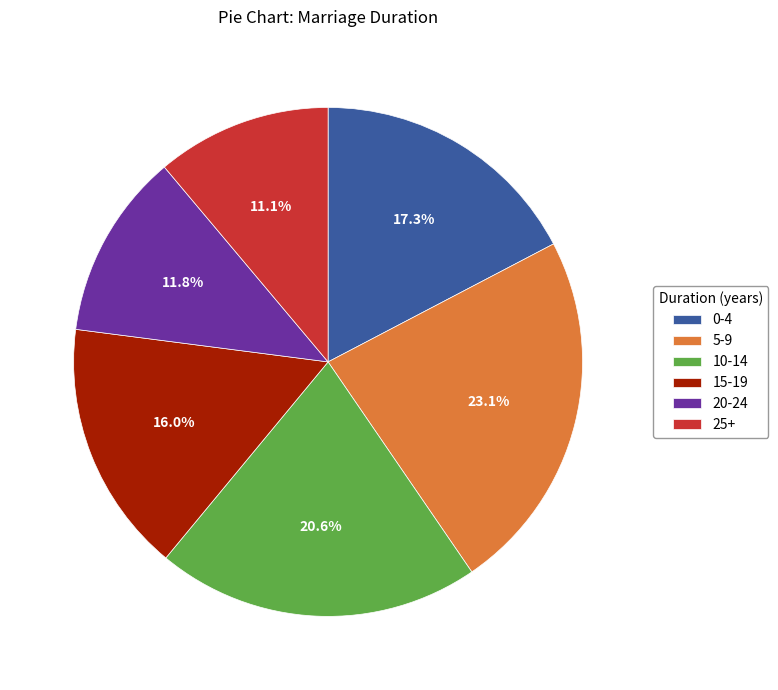

To the nearest percent, what is the difference between the 5-9 and 15-19 slice percentages?

7%